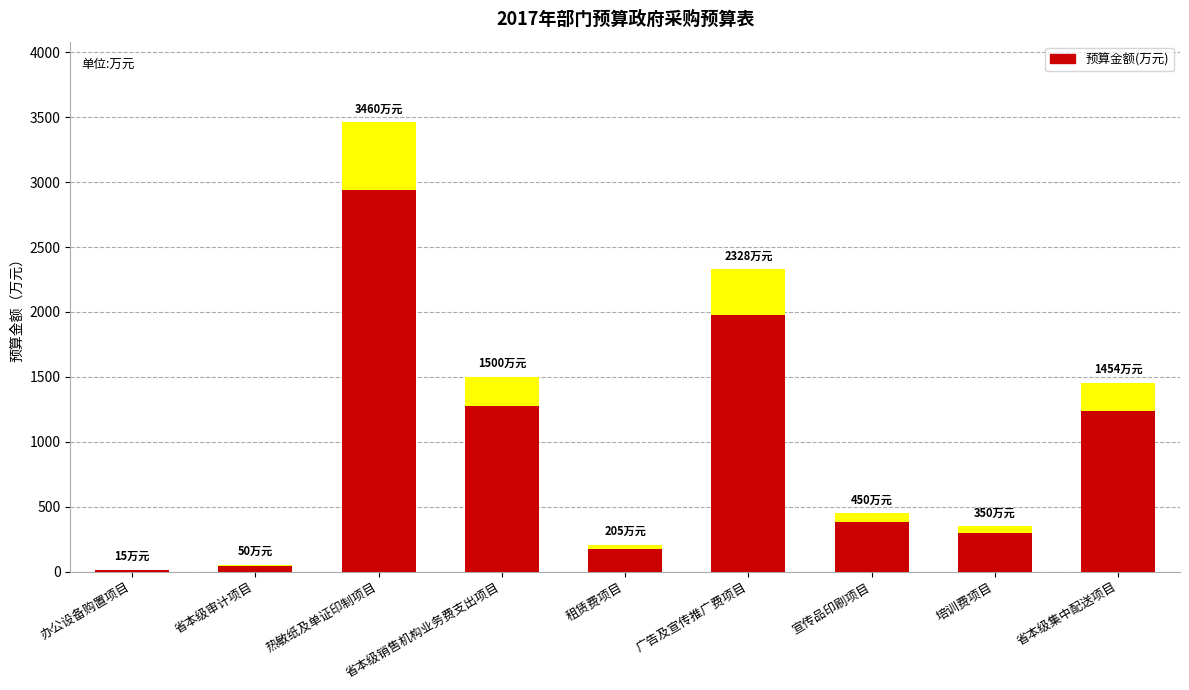

Is it true that the value at 宣传品印刷项目 is 252.2?

False